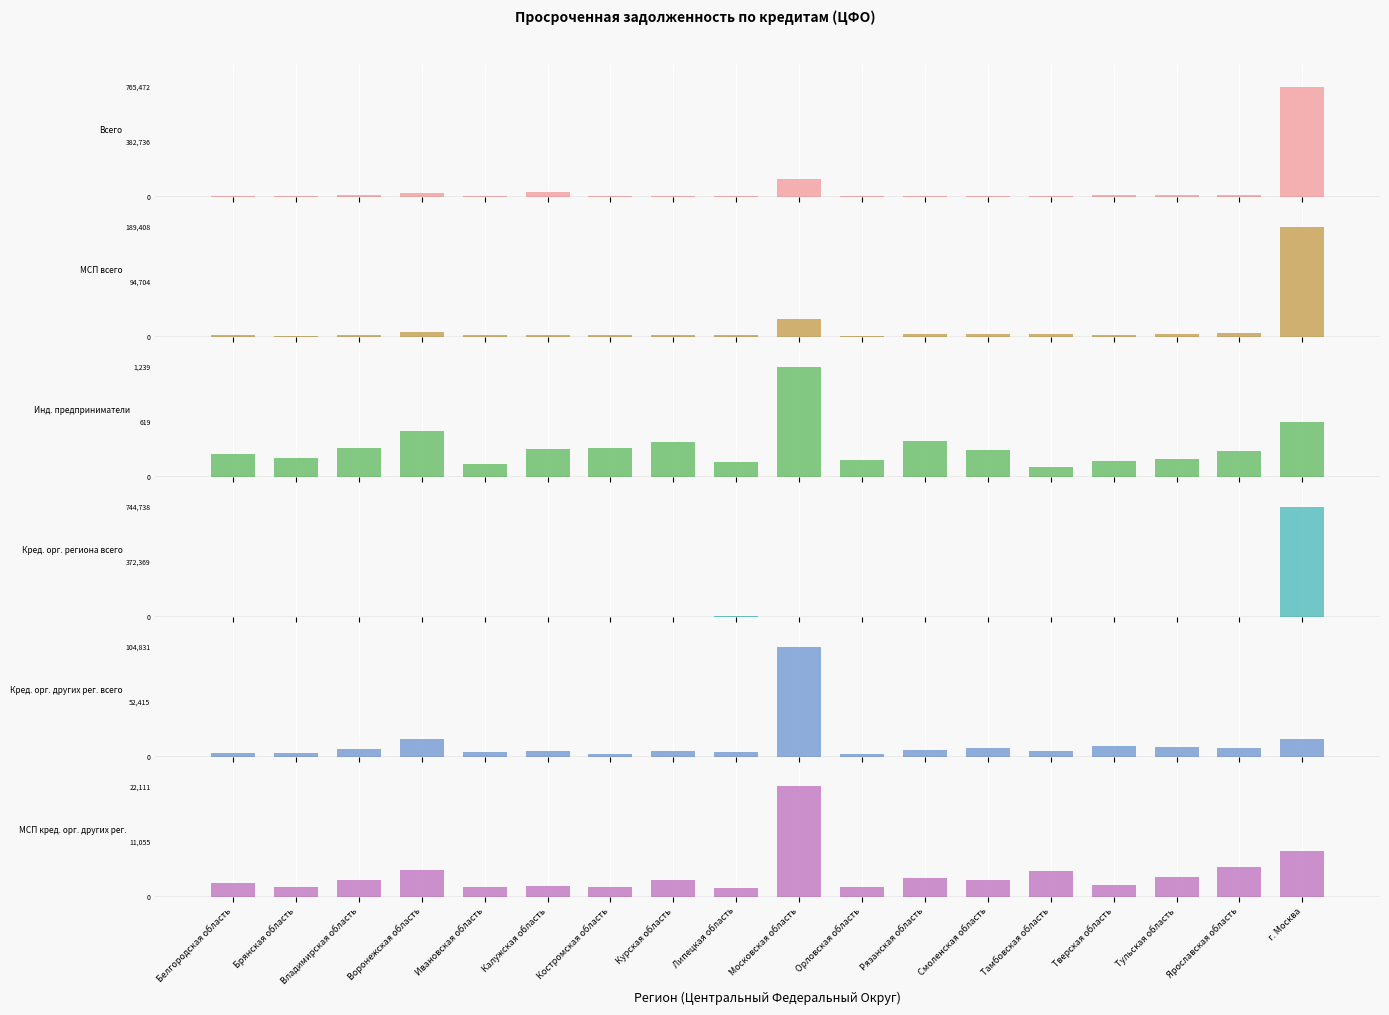

What are all the series names shown in the legend?

Всего, МСП всего, Инд. предприниматели, Кред. орг. региона всего, Кред. орг. других рег. всего, МСП кред. орг. других рег.